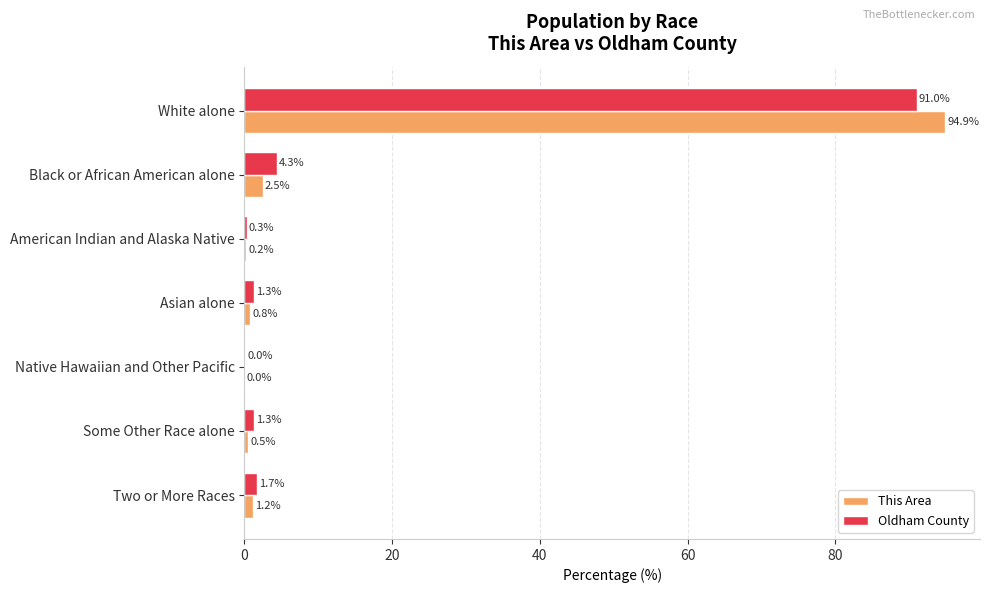

Between Asian alone and Some Other Race alone, which series saw the biggest shift?

This Area